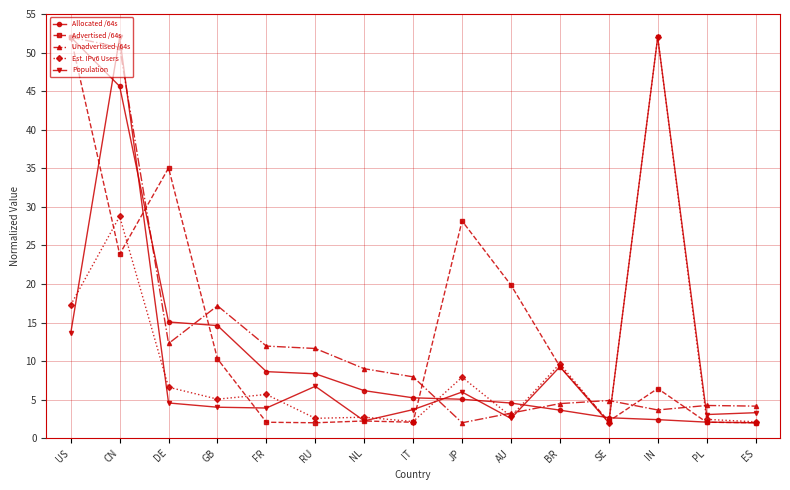

Which series ends up on top after the final intersection of Unadvertised /64s and Allocated /64s?

Unadvertised /64s